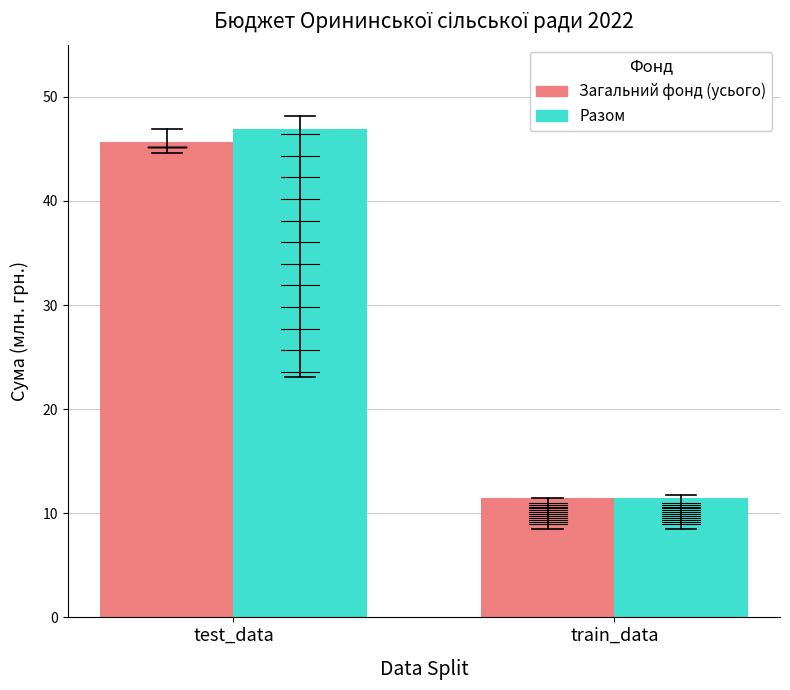

Is the value of Разом at train_data greater than the value of Загальний фонд (усього) at train_data?

No